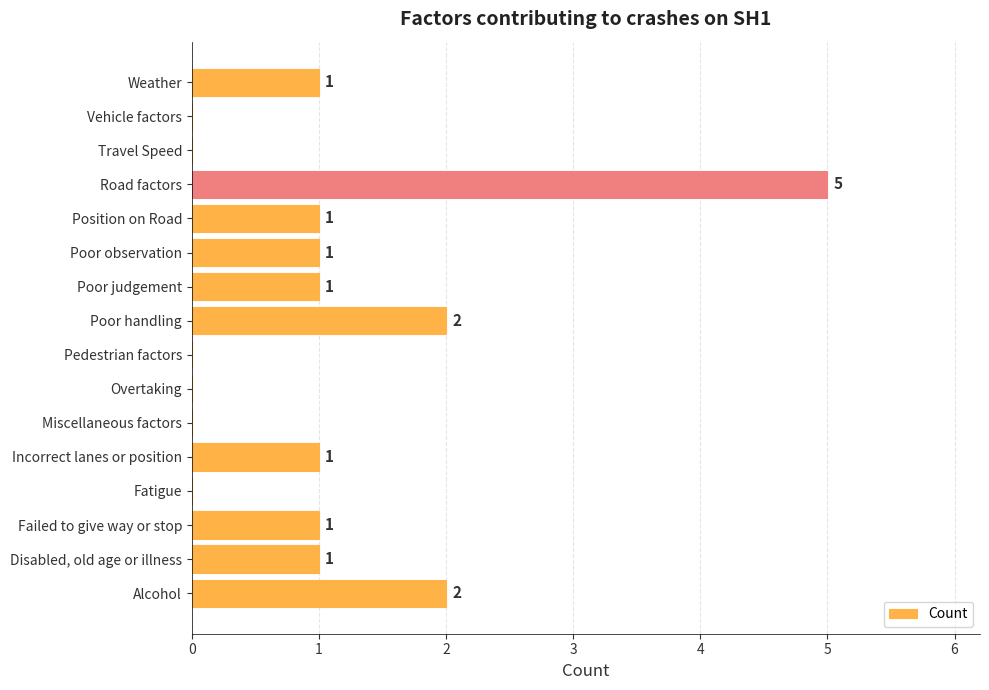

The chart shows a value of 7 at Road factors. True or false?

False